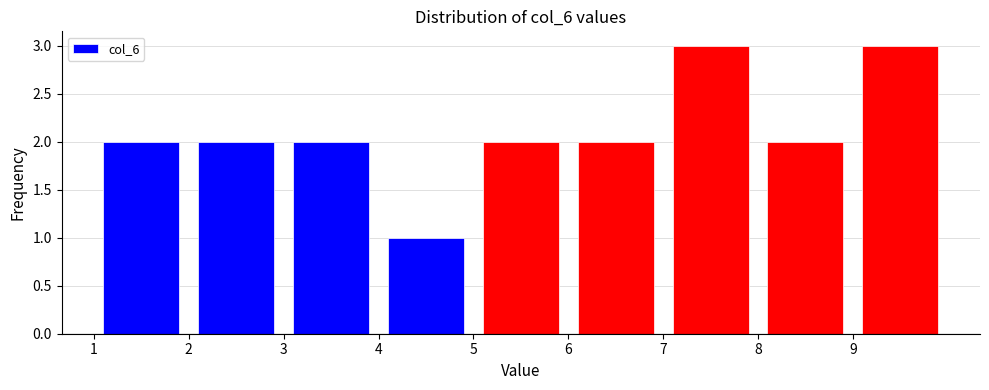

Reading left to right, list every bar in this chart as the range it spans on the x-axis followed by its height. The values are not printed on the chart, so give them approximately, as read against the axis.

1 to 2: 2
2 to 3: 2
3 to 4: 2
4 to 5: 1
5 to 6: 2
6 to 7: 2
7 to 8: 3
8 to 9: 2
9 to 10: 3